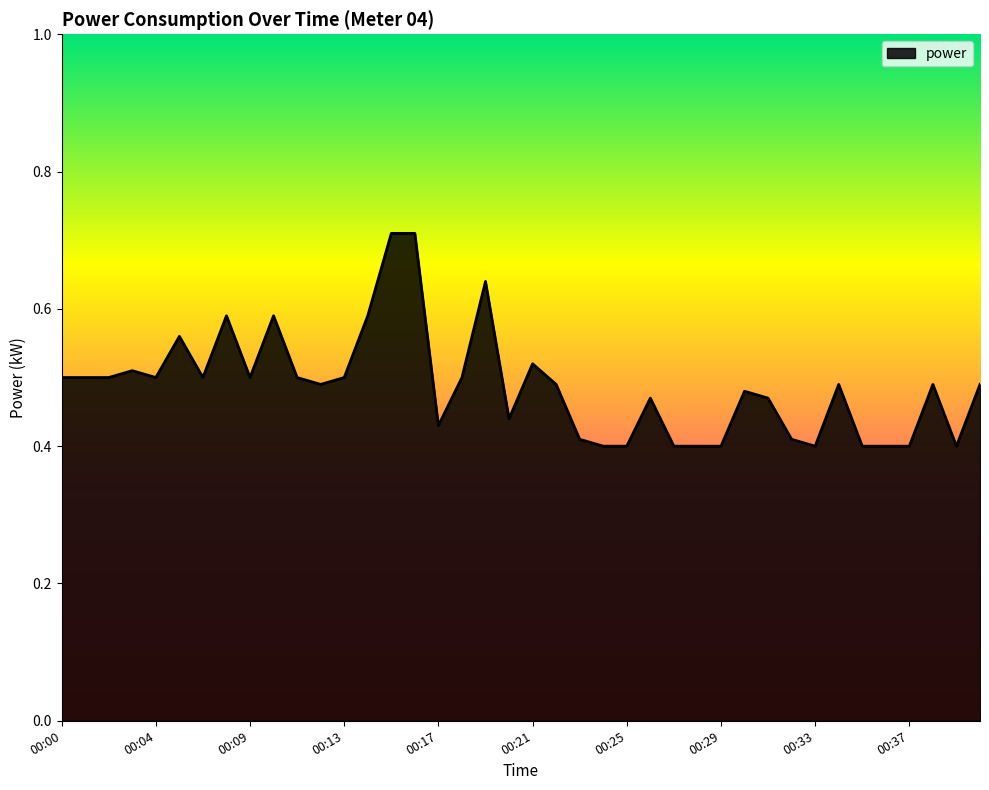

What is the difference between the maximum and minimum values?

0.3